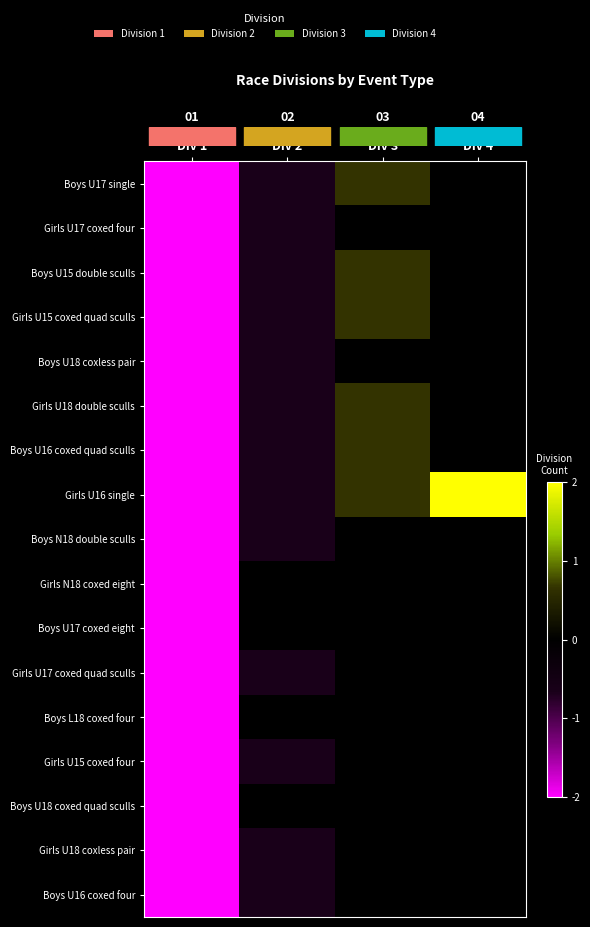

At which label is row_2 closest to 0?

Div 3